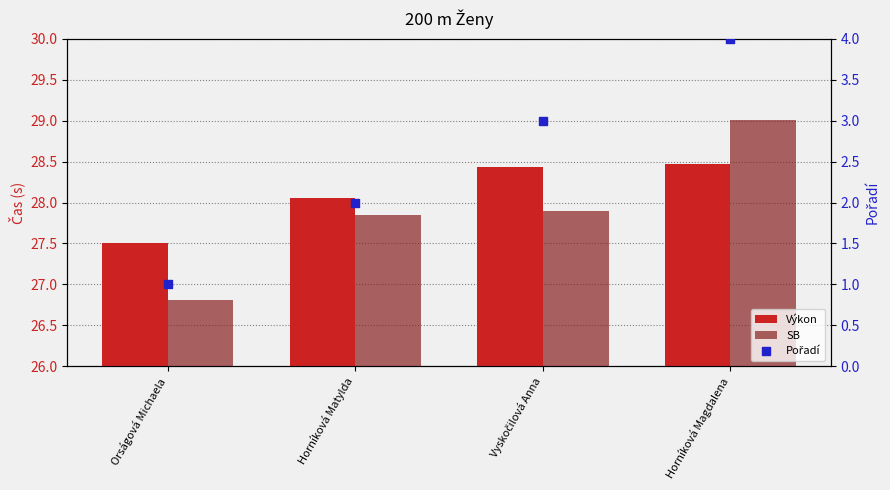

Which series has the widest spread of Y values?

Pořadí